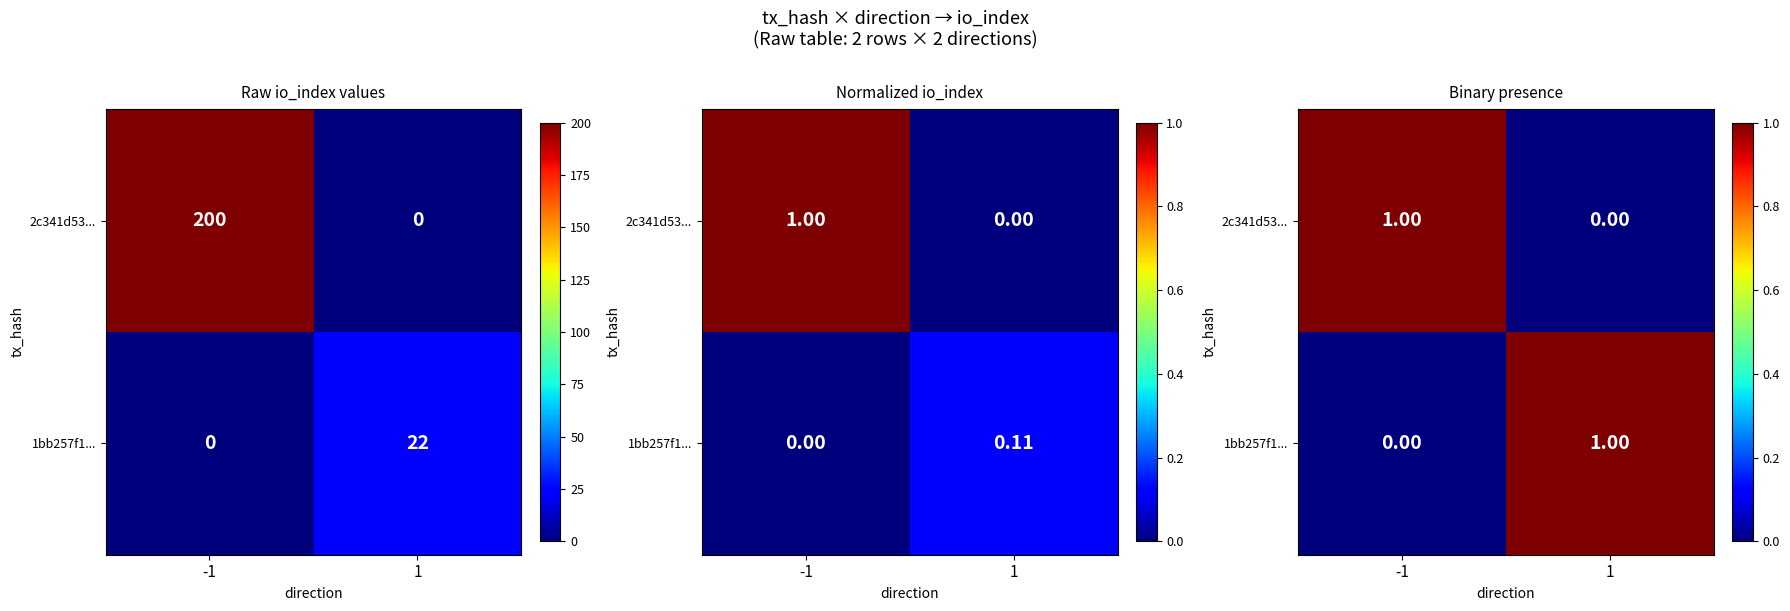

The 1bb257f1... series shows 0 at 1. True or false?

False